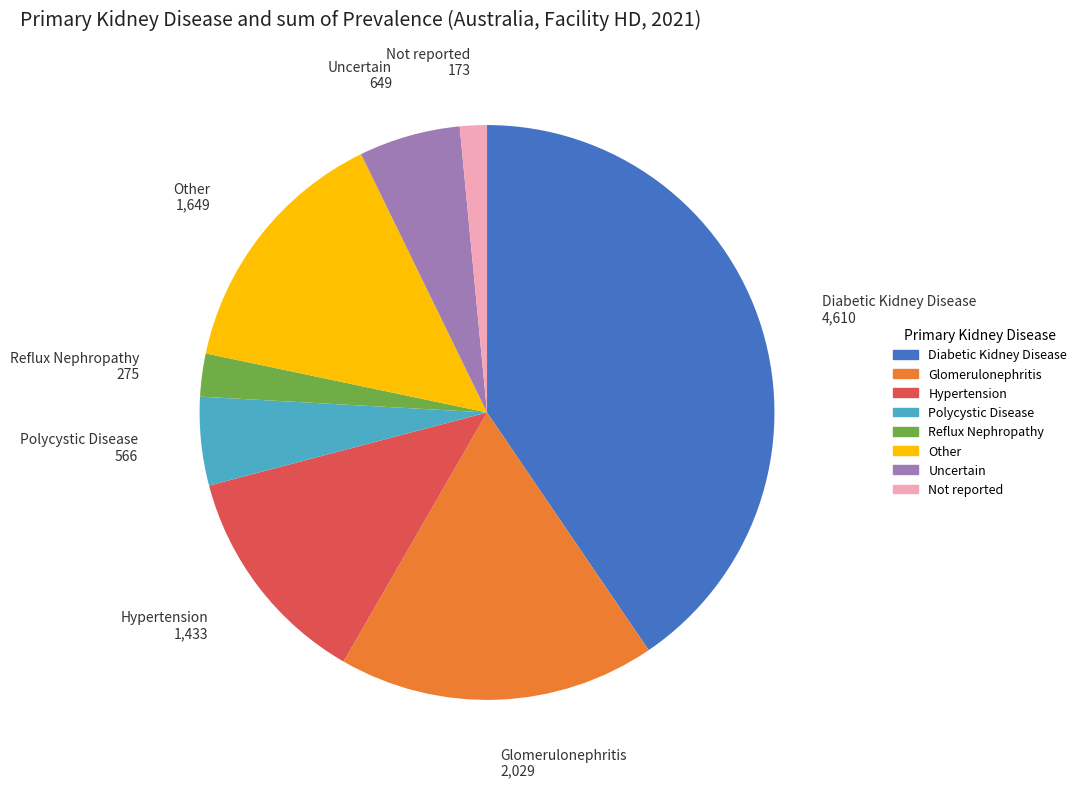

Is Other the majority of the pie?

No